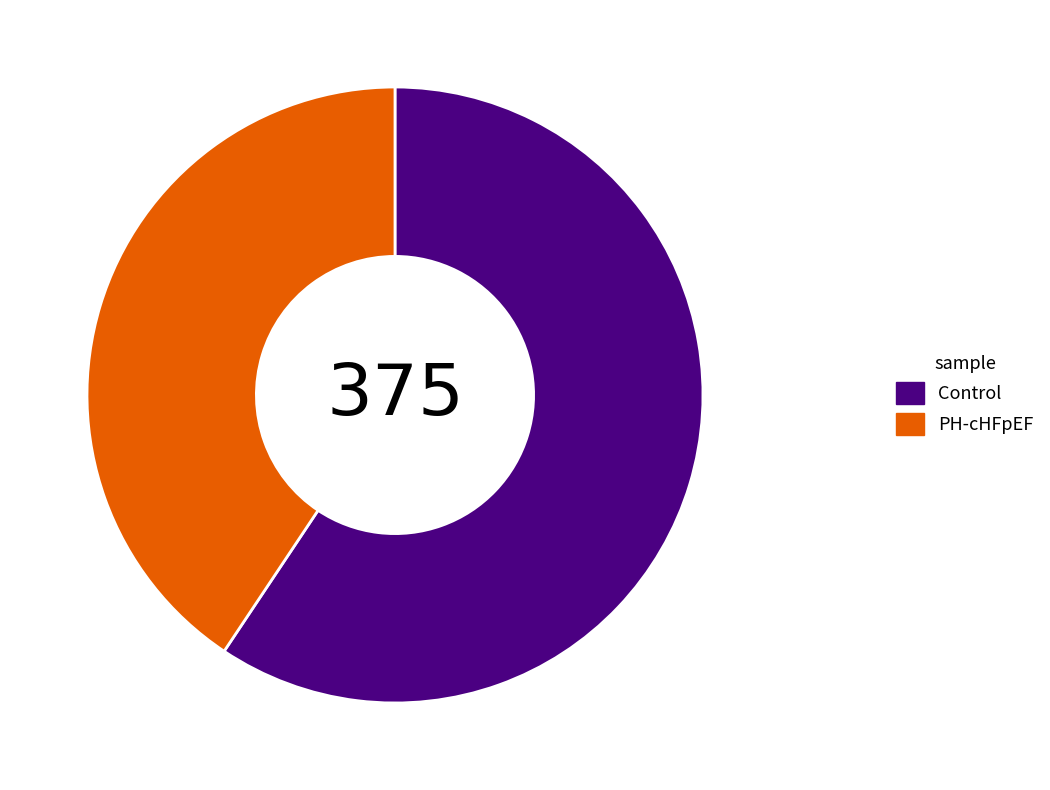

Combined, do PH-cHFpEF and Control account for over 50%?

Yes